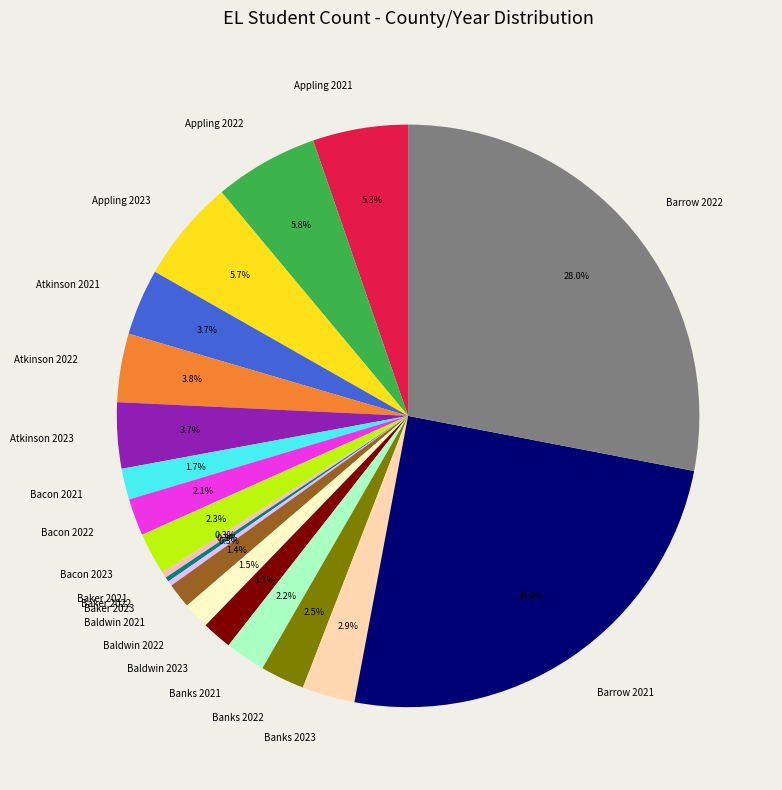

What percentage is NOT represented by Bacon 2022?

97.9%